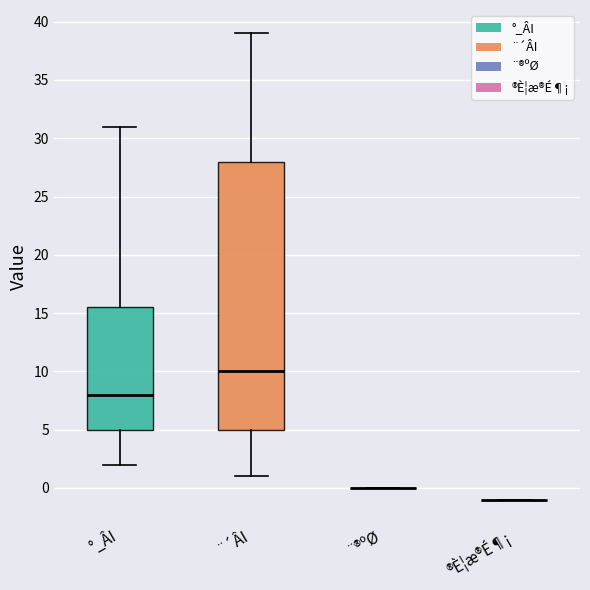

Comparing the boxes themselves (not the whiskers), which one is the tallest?

¨´ÂI